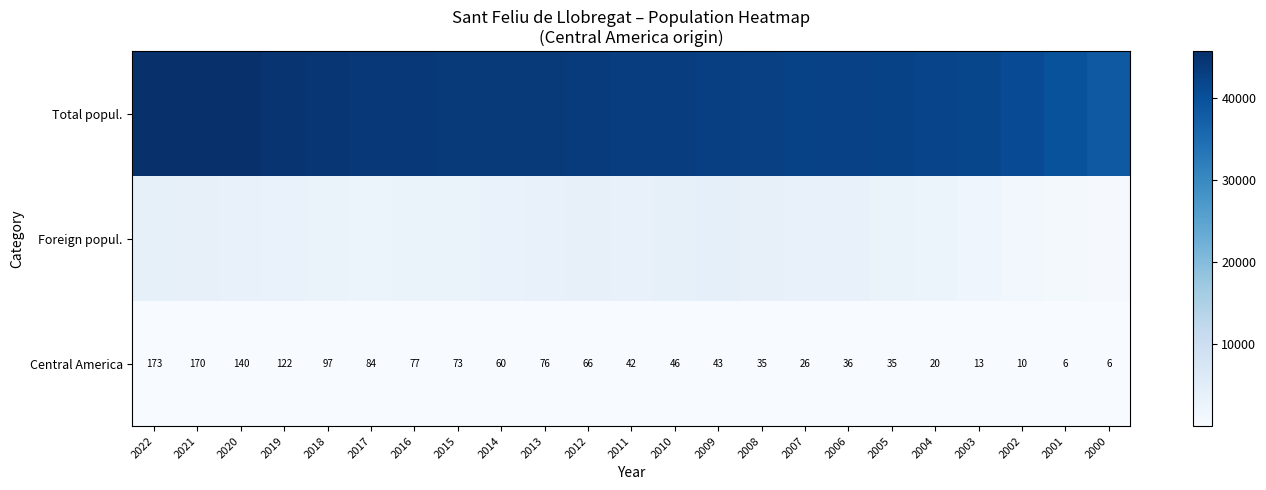

The Central America series shows 97 at 2018. True or false?

True